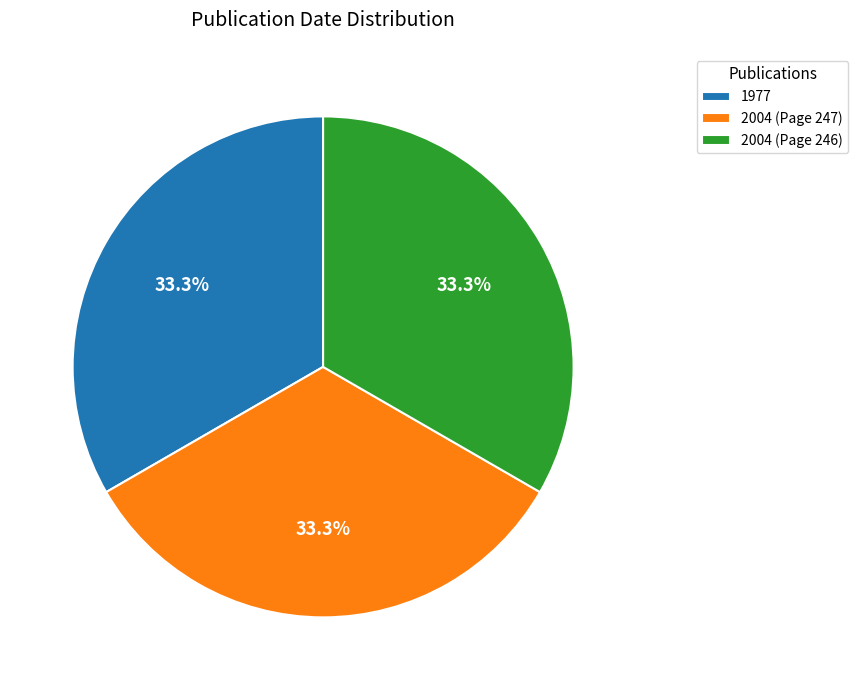

Does any single category account for the majority?

No